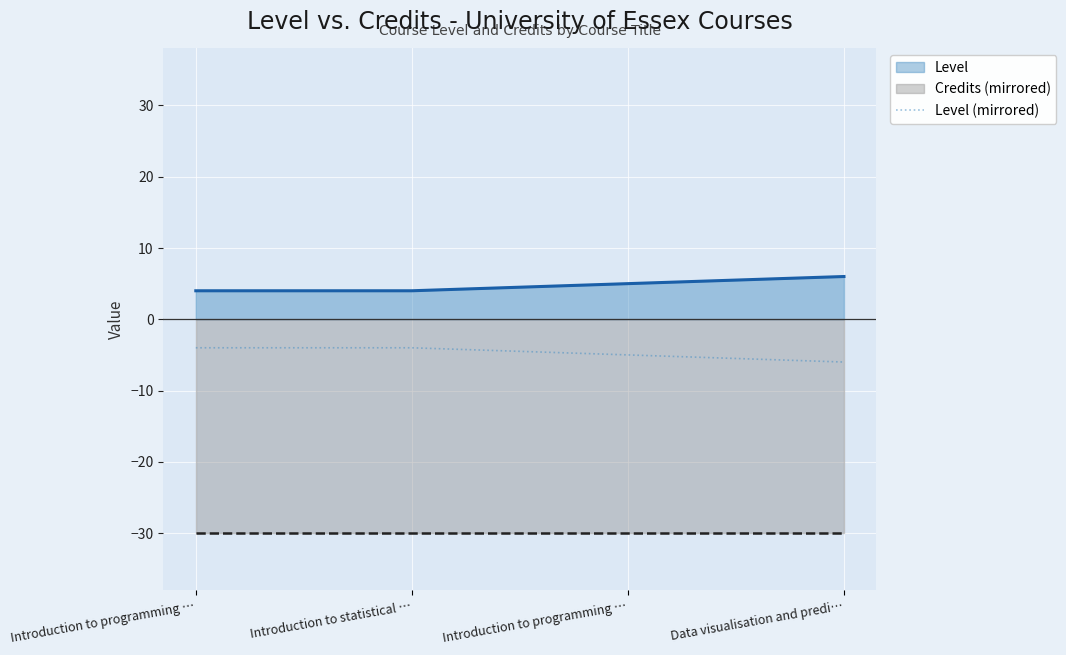

Count the number of categories in the chart.

4